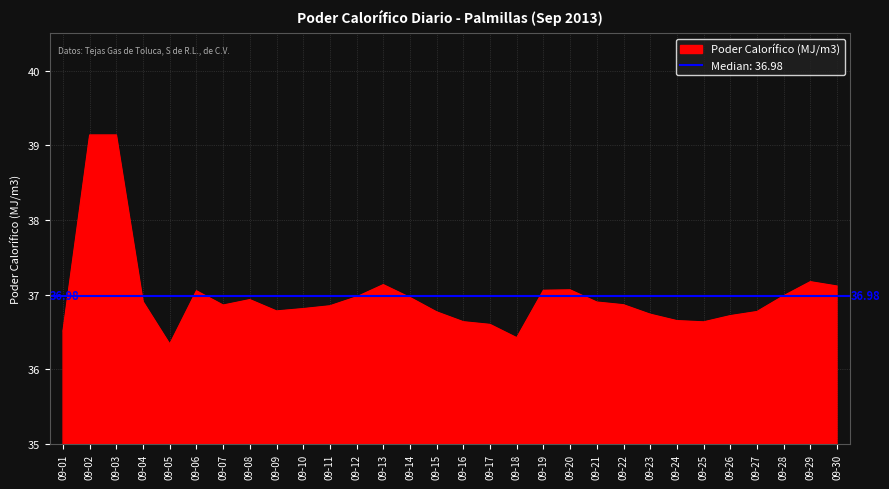

Reading left to right, extract all data points from this chart.

36.5	39.1	39.1	36.9	36.3	37.1	36.9	36.9	36.8	36.8	36.8	37.0	37.1	37.0	36.8	36.6	36.6	36.4	37.1	37.1	36.9	36.9	36.7	36.7	36.6	36.7	36.8	37.0	37.2	37.1